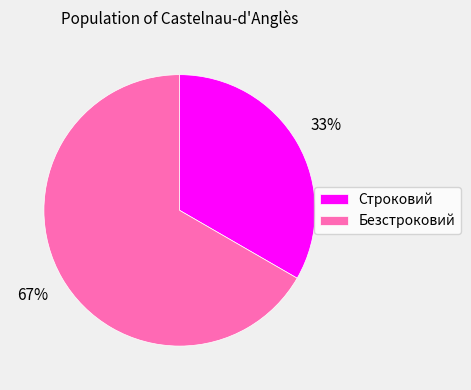

How many segments does this pie chart have?

2